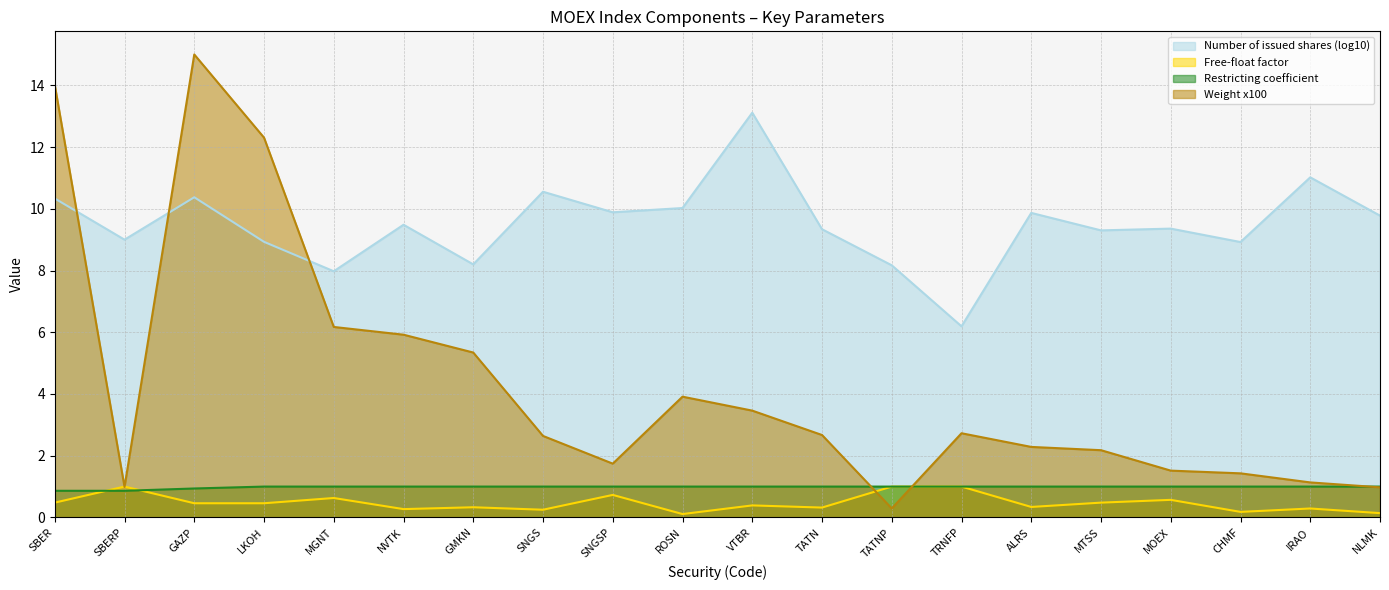

At TATNP, list the series in order from largest to smallest.

Number of issued shares (log10), Free-float factor, Restricting coefficient, Weight x100